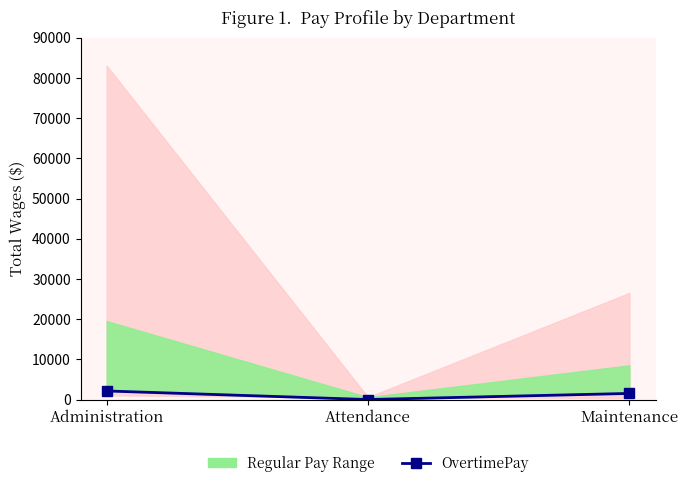

What is the value of the 1st point from the left?

2129